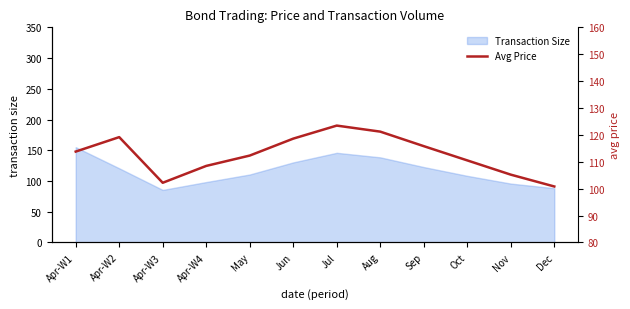

What is the maximum value shown in the chart?

123.5